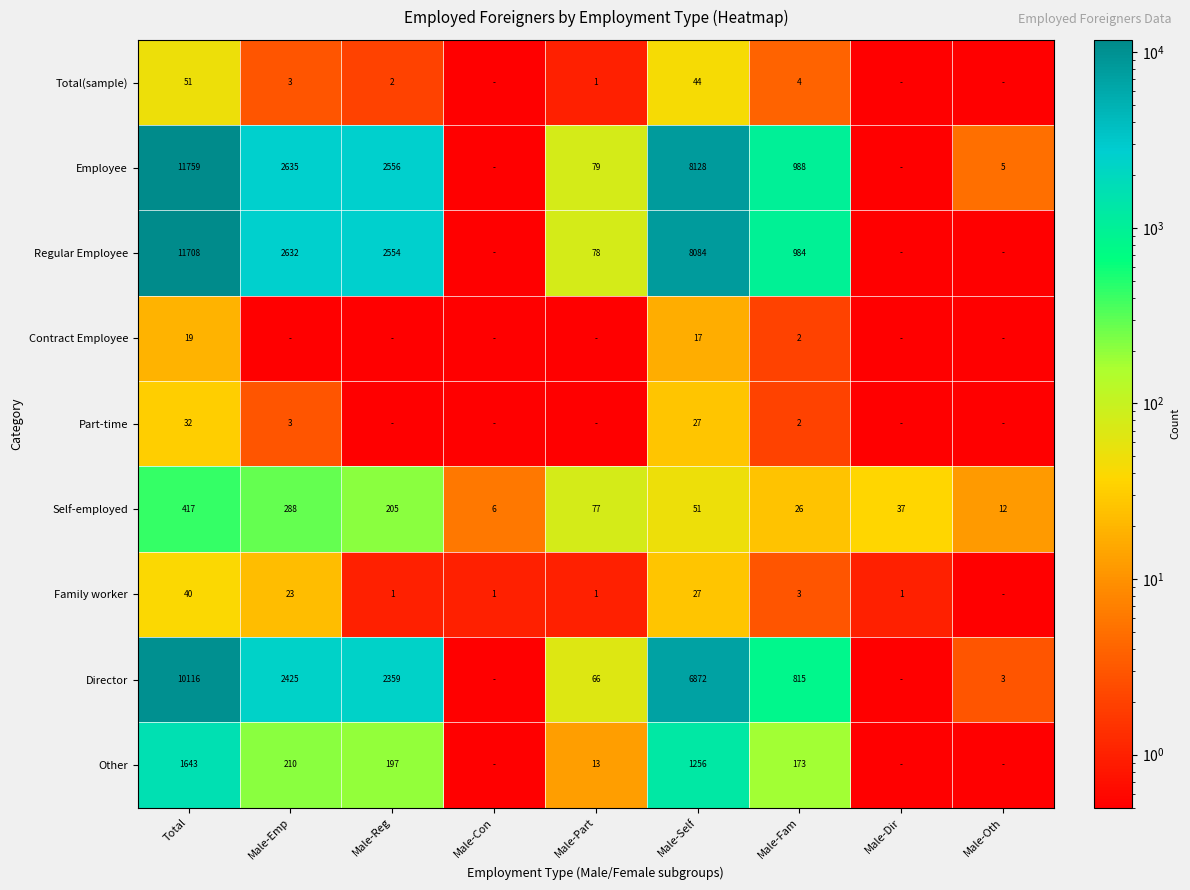

What is the total value across all series at Male-Reg?

7874.2